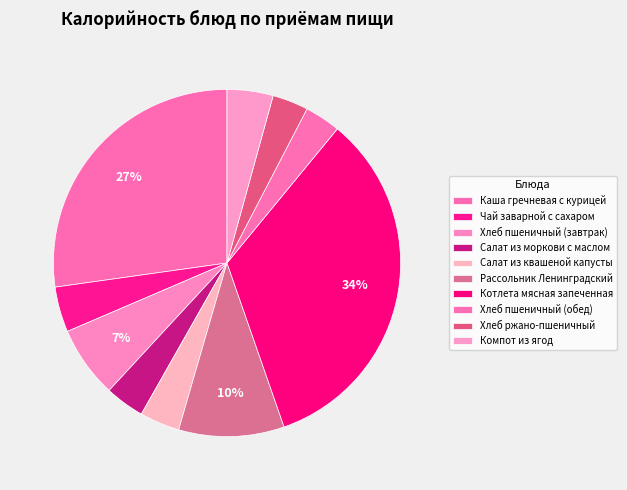

Approximately how many times larger is the value at Салат из квашеной капусты compared to Салат из моркови с маслом?

1.0